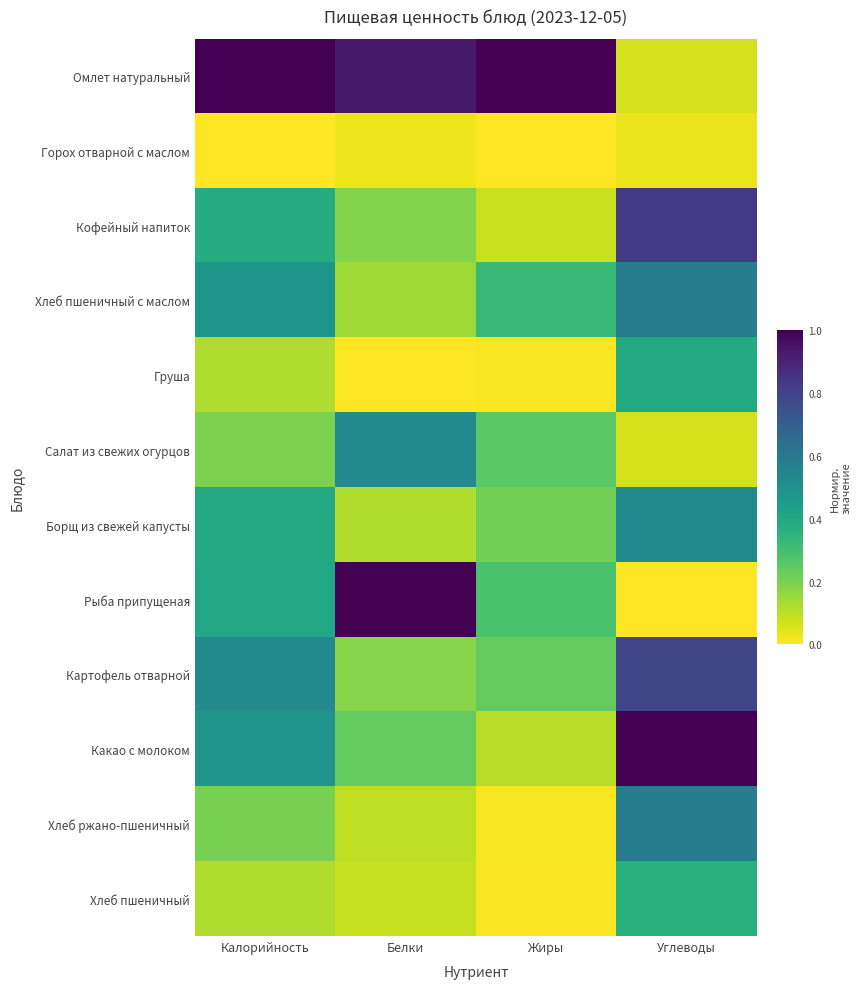

Which category has the highest value across all series?

Калорийность